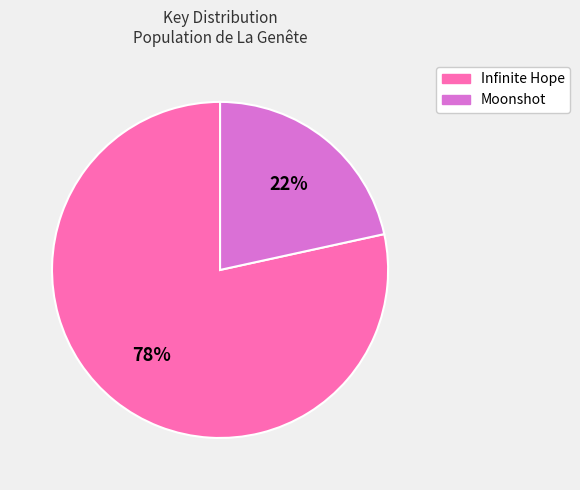

To the nearest percent, what is the average slice percentage?

50%